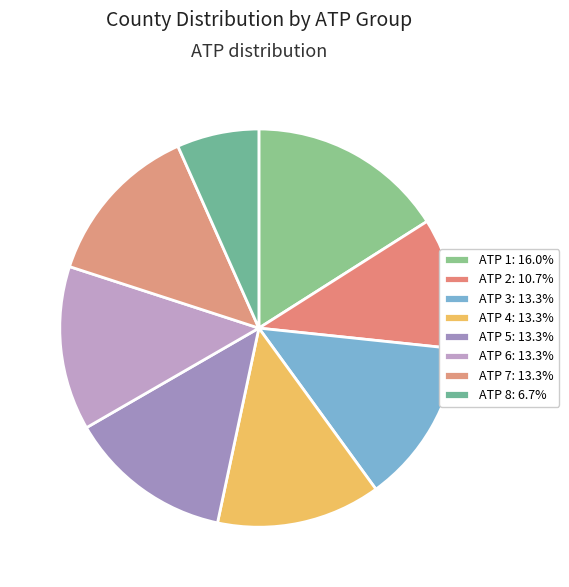

How many slices are in this pie chart?

8